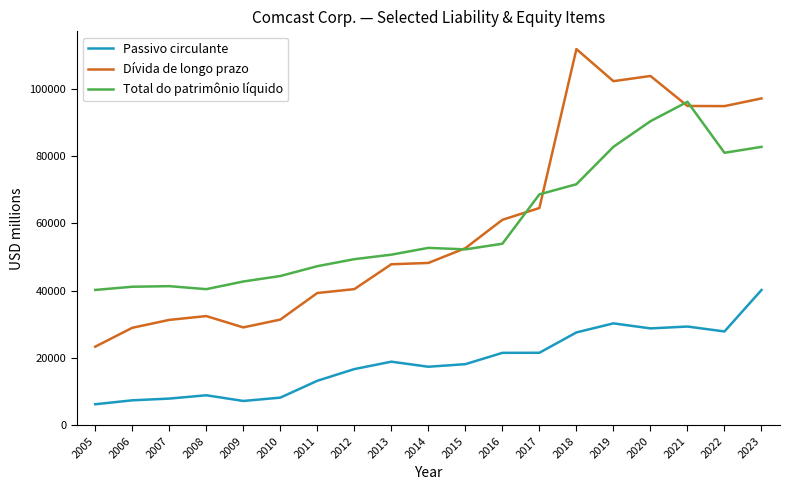

How many lines are shown in the chart?

3